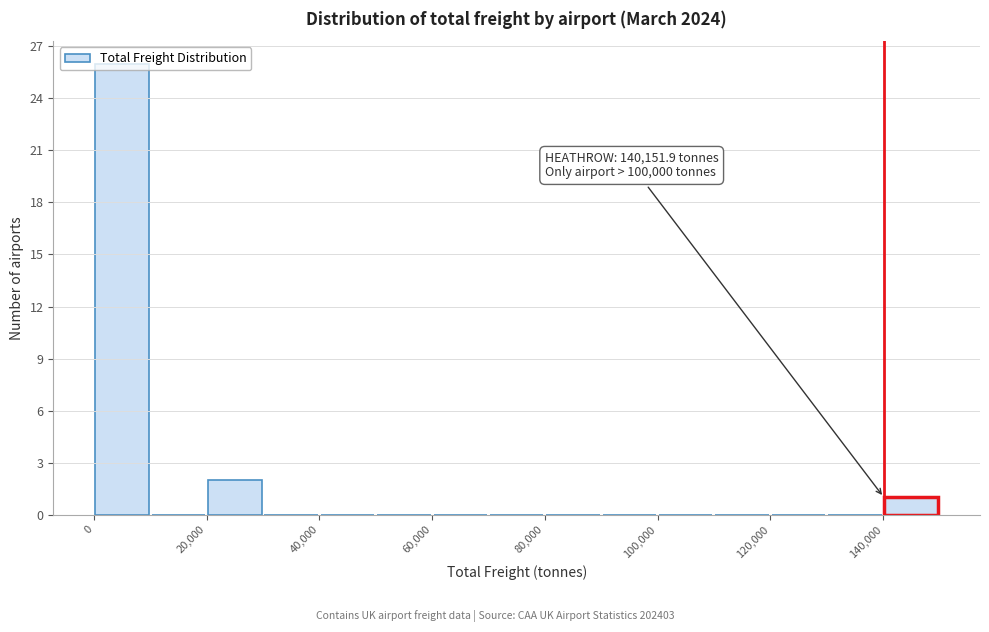

Over which range of the x-axis is the bar tallest?

0 to 10000